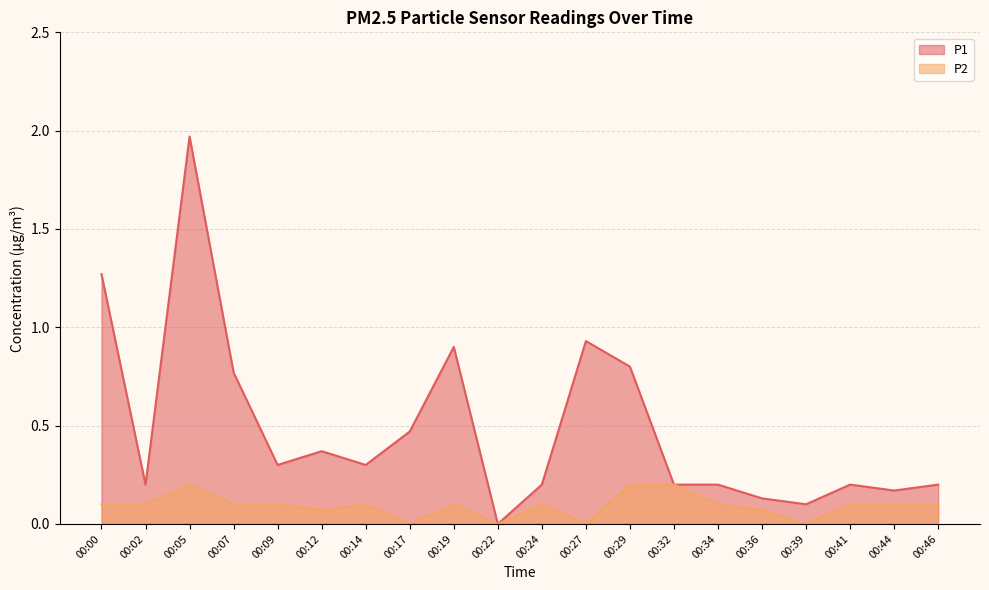

What are all the series names shown in the legend?

P1, P2